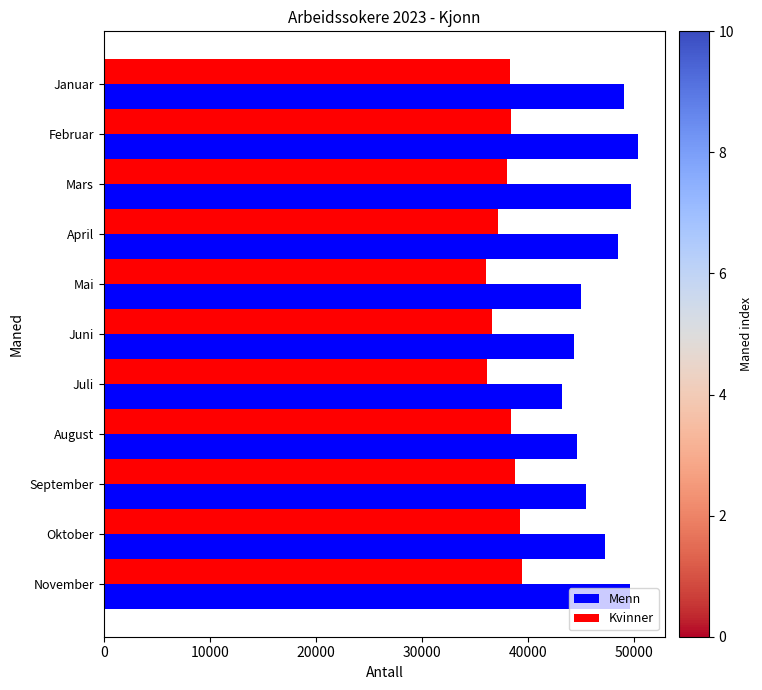

Which series has the widest spread of values?

Menn